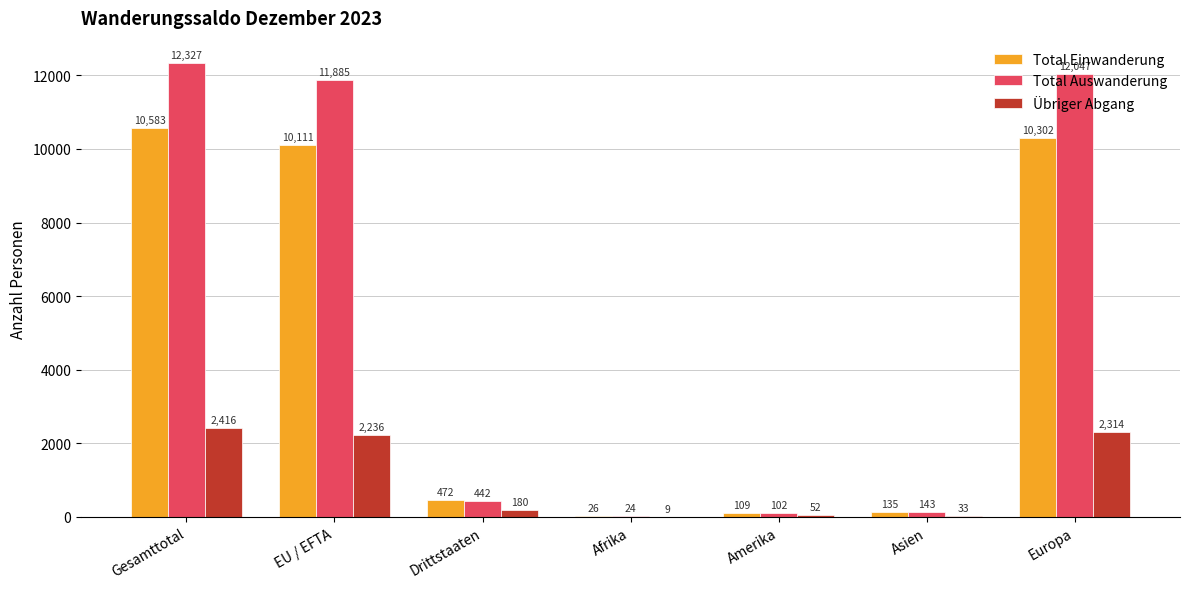

What is the average value of the Total Einwanderung series?

4534